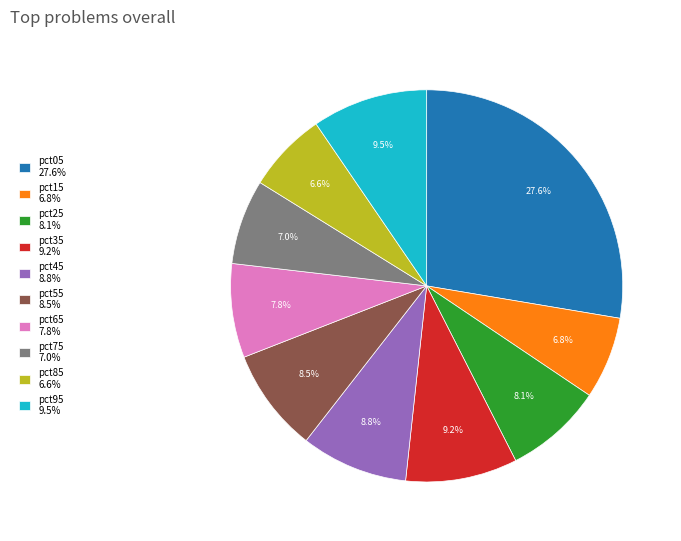

To the nearest percent, what is the combined percentage of pct85 and pct25?

15%